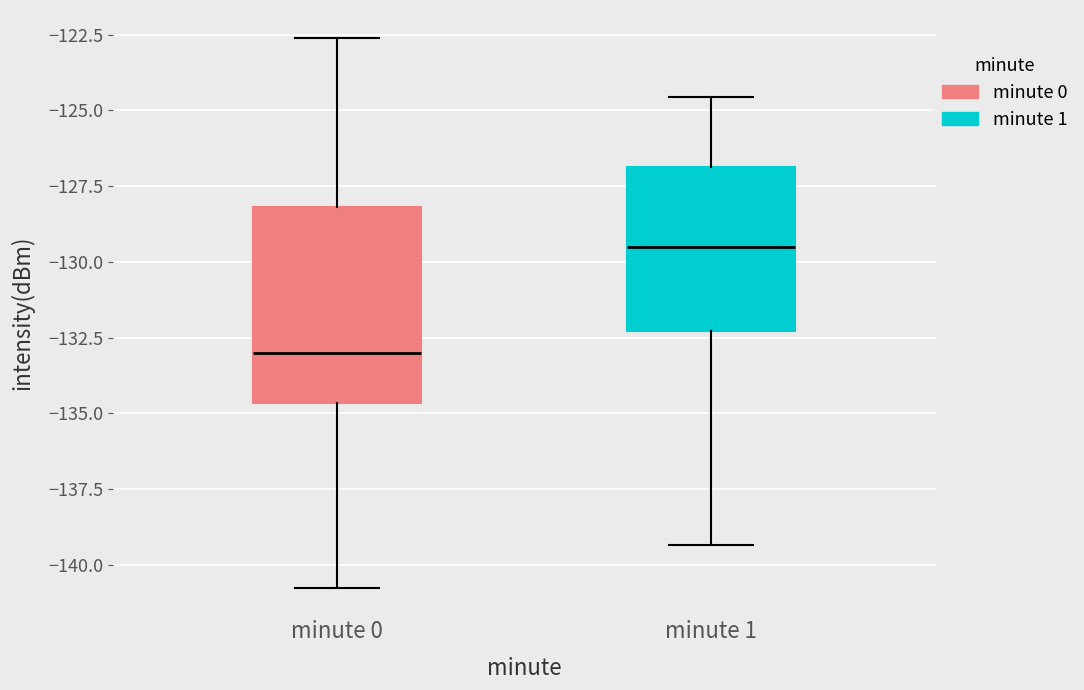

Reading left to right, read every box against the y-axis: the position of its median line, the range the box covers, and the ends of its whiskers. The values are not printed on the chart, so give them approximately, as read against the axis.

minute 0: median -133.0, box -134.5 to -128.0, whiskers -141.0 to -122.5
minute 1: median -129.5, box -132.5 to -127.0, whiskers -139.5 to -124.5